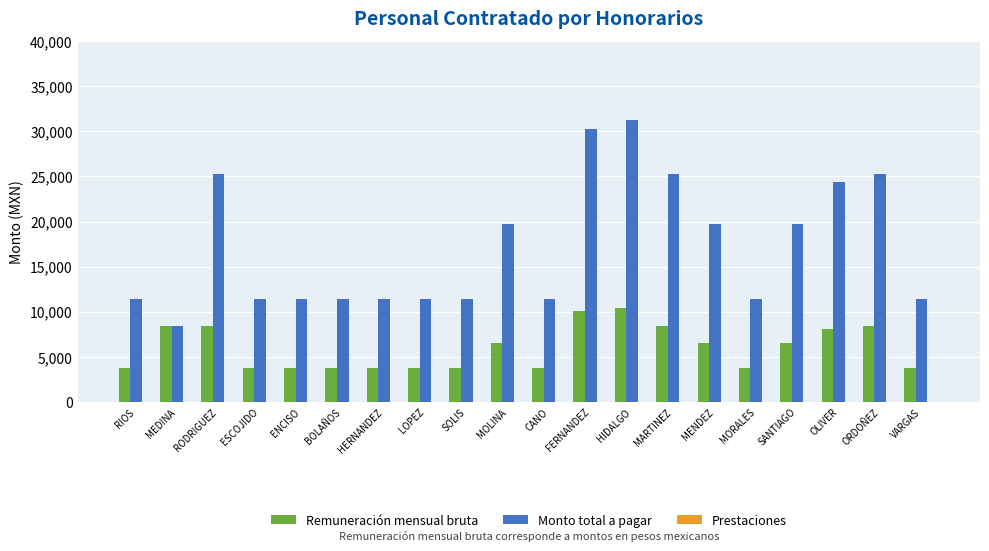

Rank the series by their average value, from highest to lowest.

Monto total a pagar, Remuneración mensual bruta